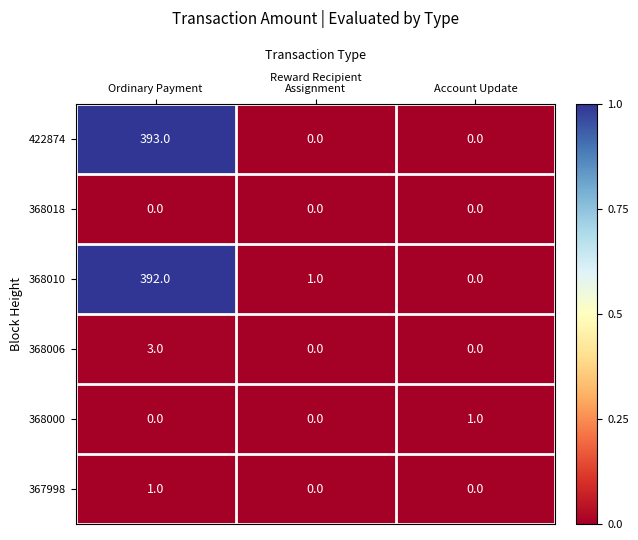

How many data points in 367998 are above 0?

1